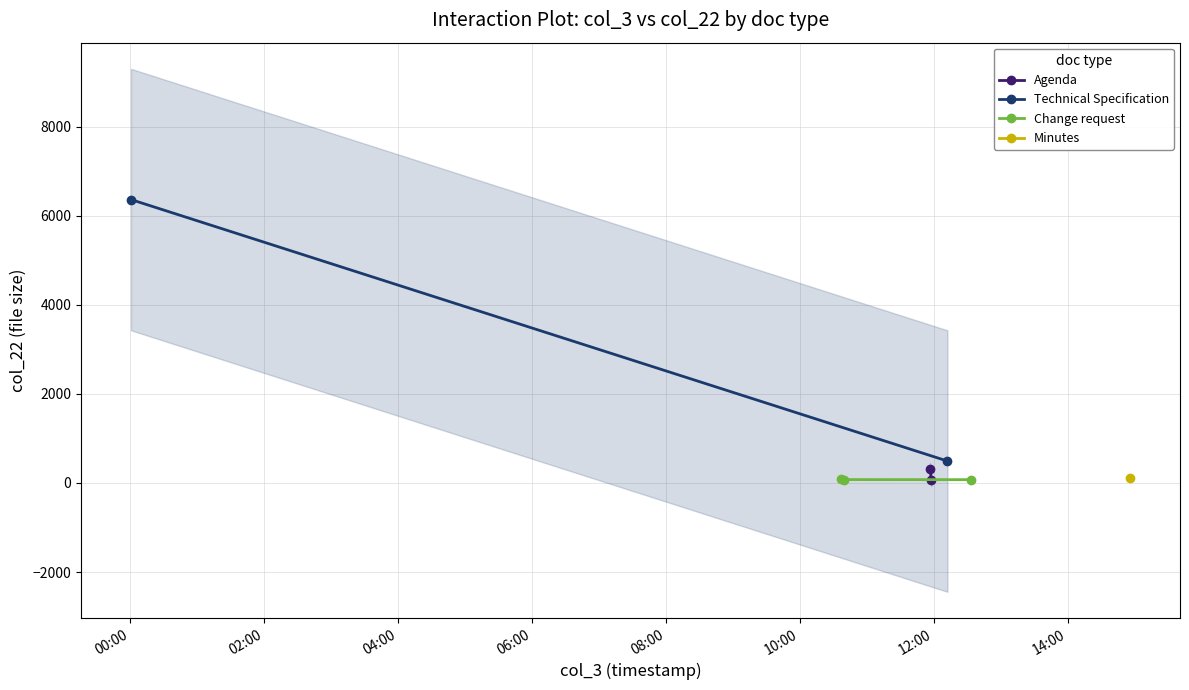

What is the label of the 5th point from the right?

2023-02-06 10:36:42